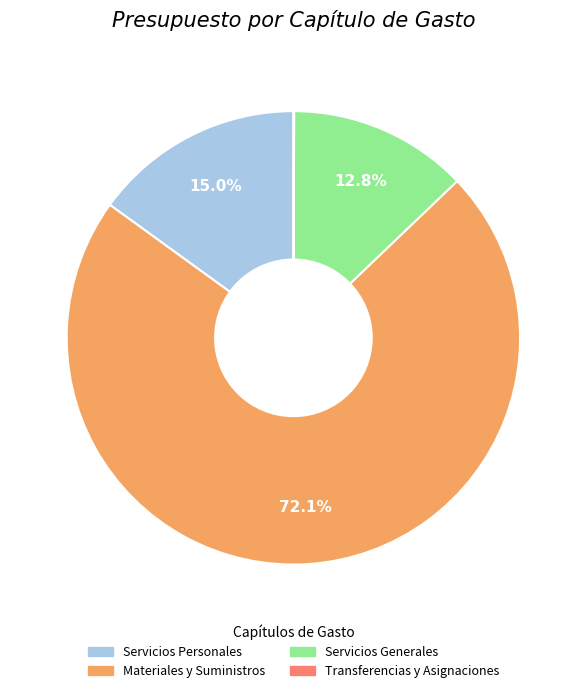

Does any single category account for the majority?

Yes